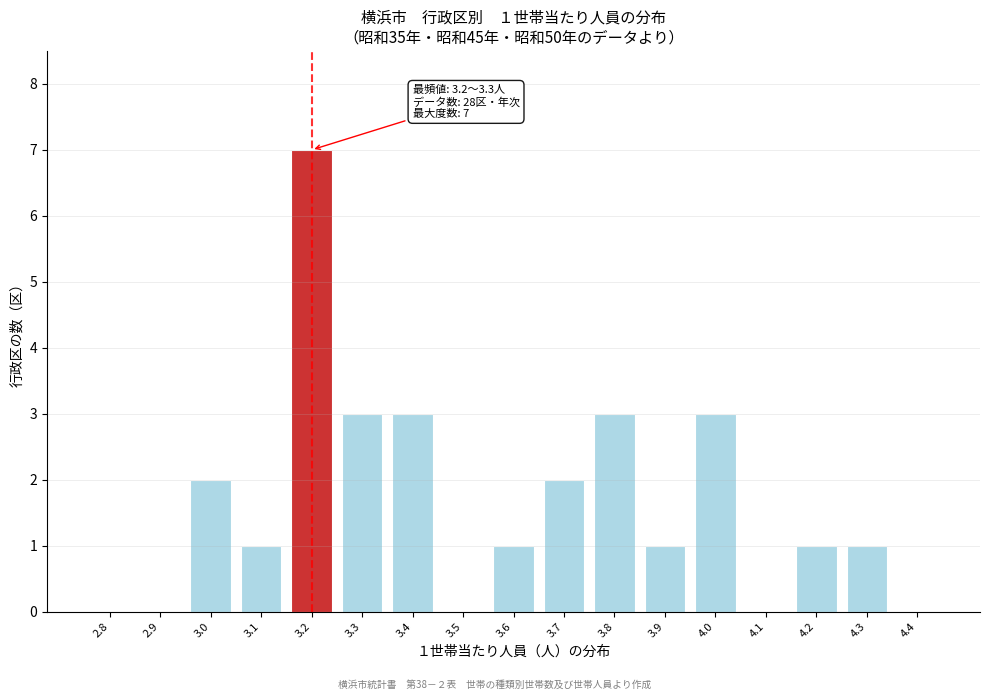

Reading right to left, what are all the values shown in this chart?

4.4=0	4.3=1	4.2=1	4.1=0	4.0=3	3.9=1	3.8=3	3.7=2	3.6=1	3.5=0	3.4=3	3.3=3	3.2=7	3.1=1	3.0=2	2.9=0	2.8=0